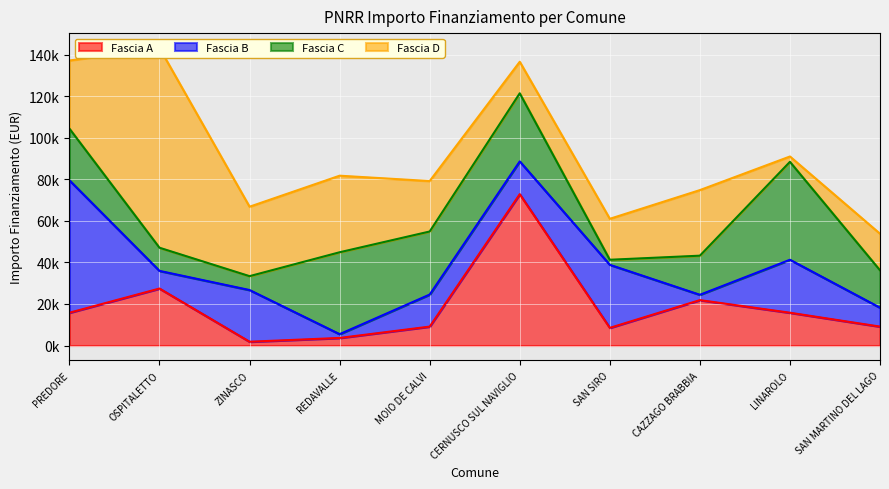

What value does the Fascia B series have at LINAROLO, to the nearest 50?

25500